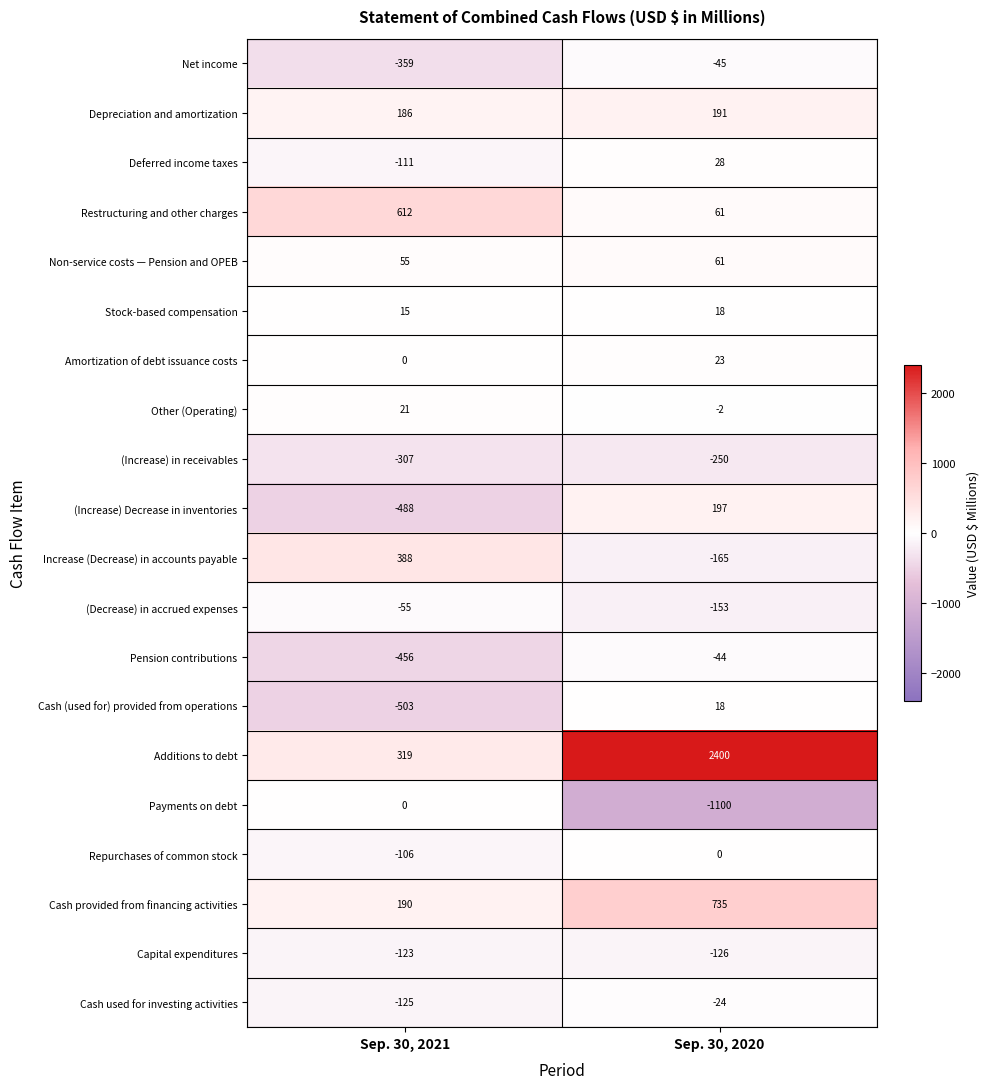

Read the Deferred income taxes value at Sep. 30, 2021.

-111